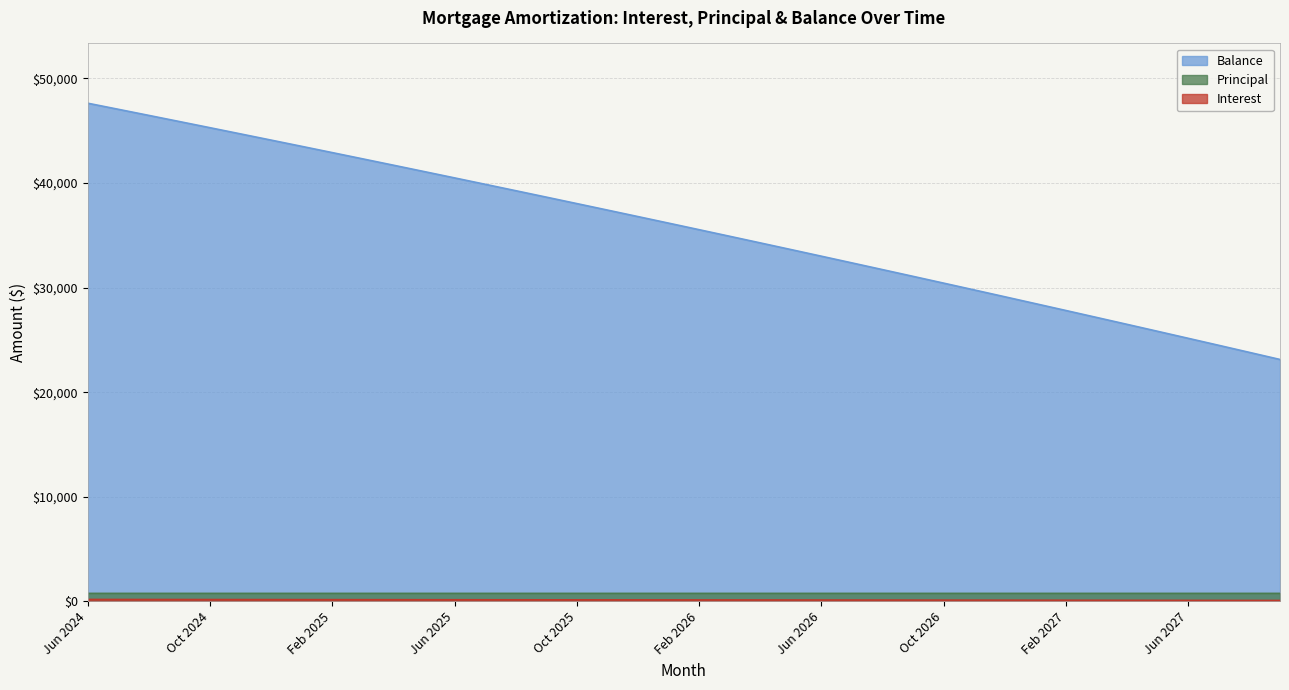

Is the value of Principal at Jan 2025 greater than the value of Interest at Nov 2026?

Yes